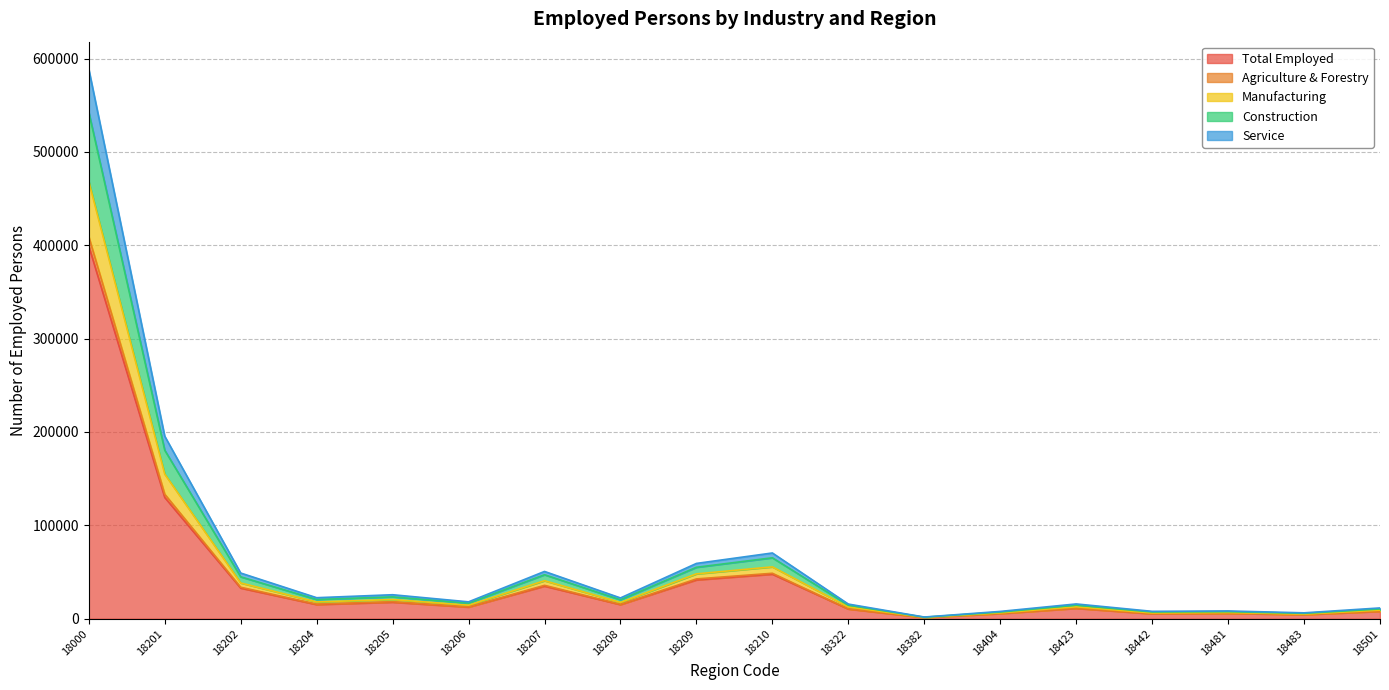

True or false: Total Employed has a value of 5791 at 18481.

True